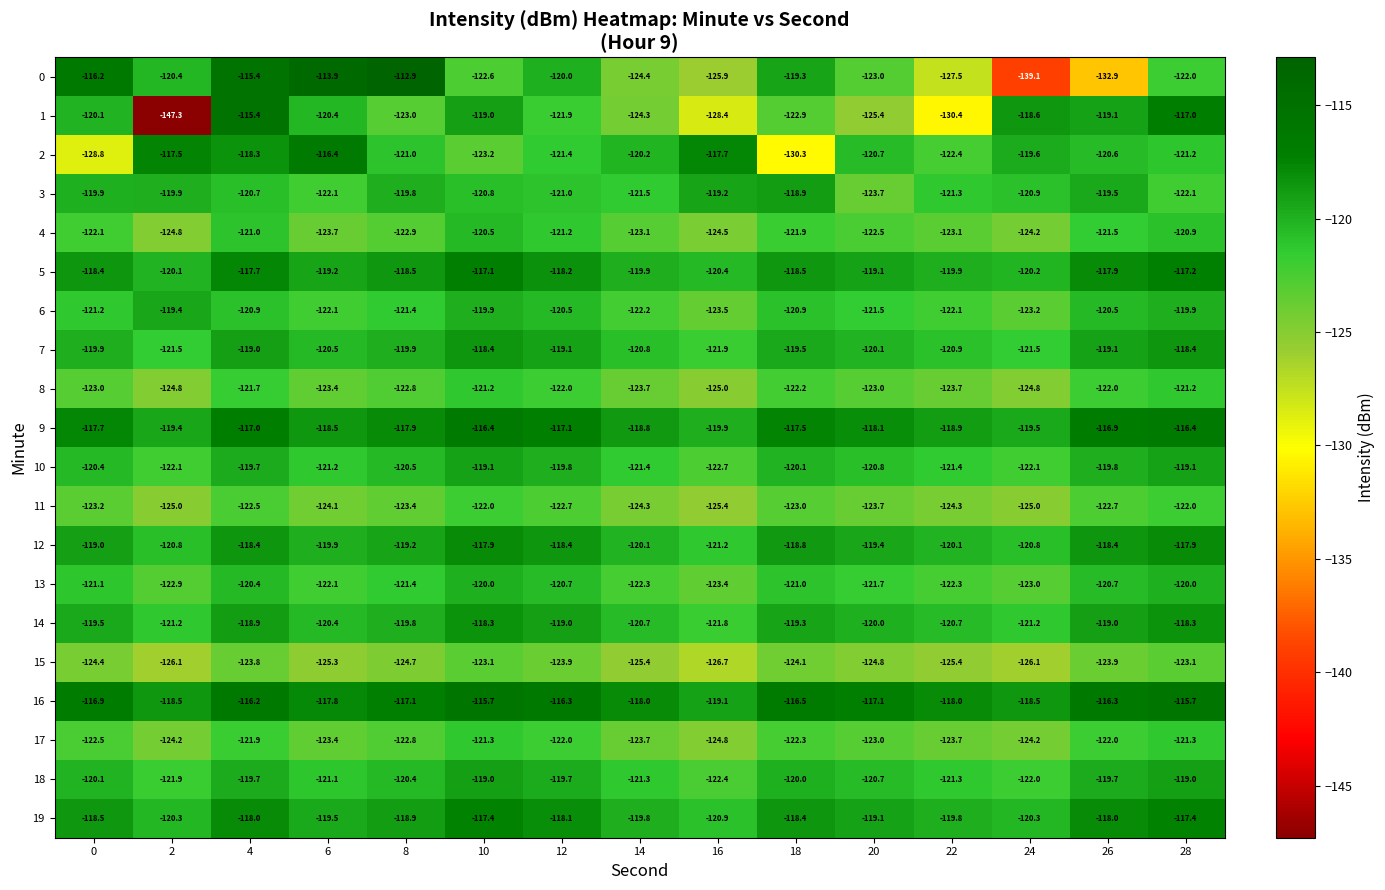

What is the minimum value shown in the chart?

-147.3